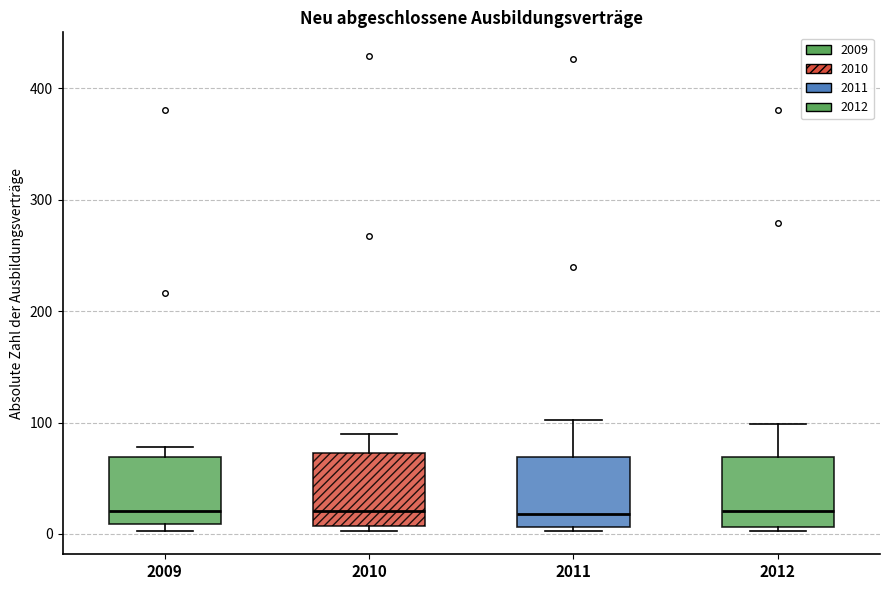

Where is the upper edge of the box at x = 2010 on the y-axis? The values are not printed on the chart, so give them approximately, as read against the axis.

70